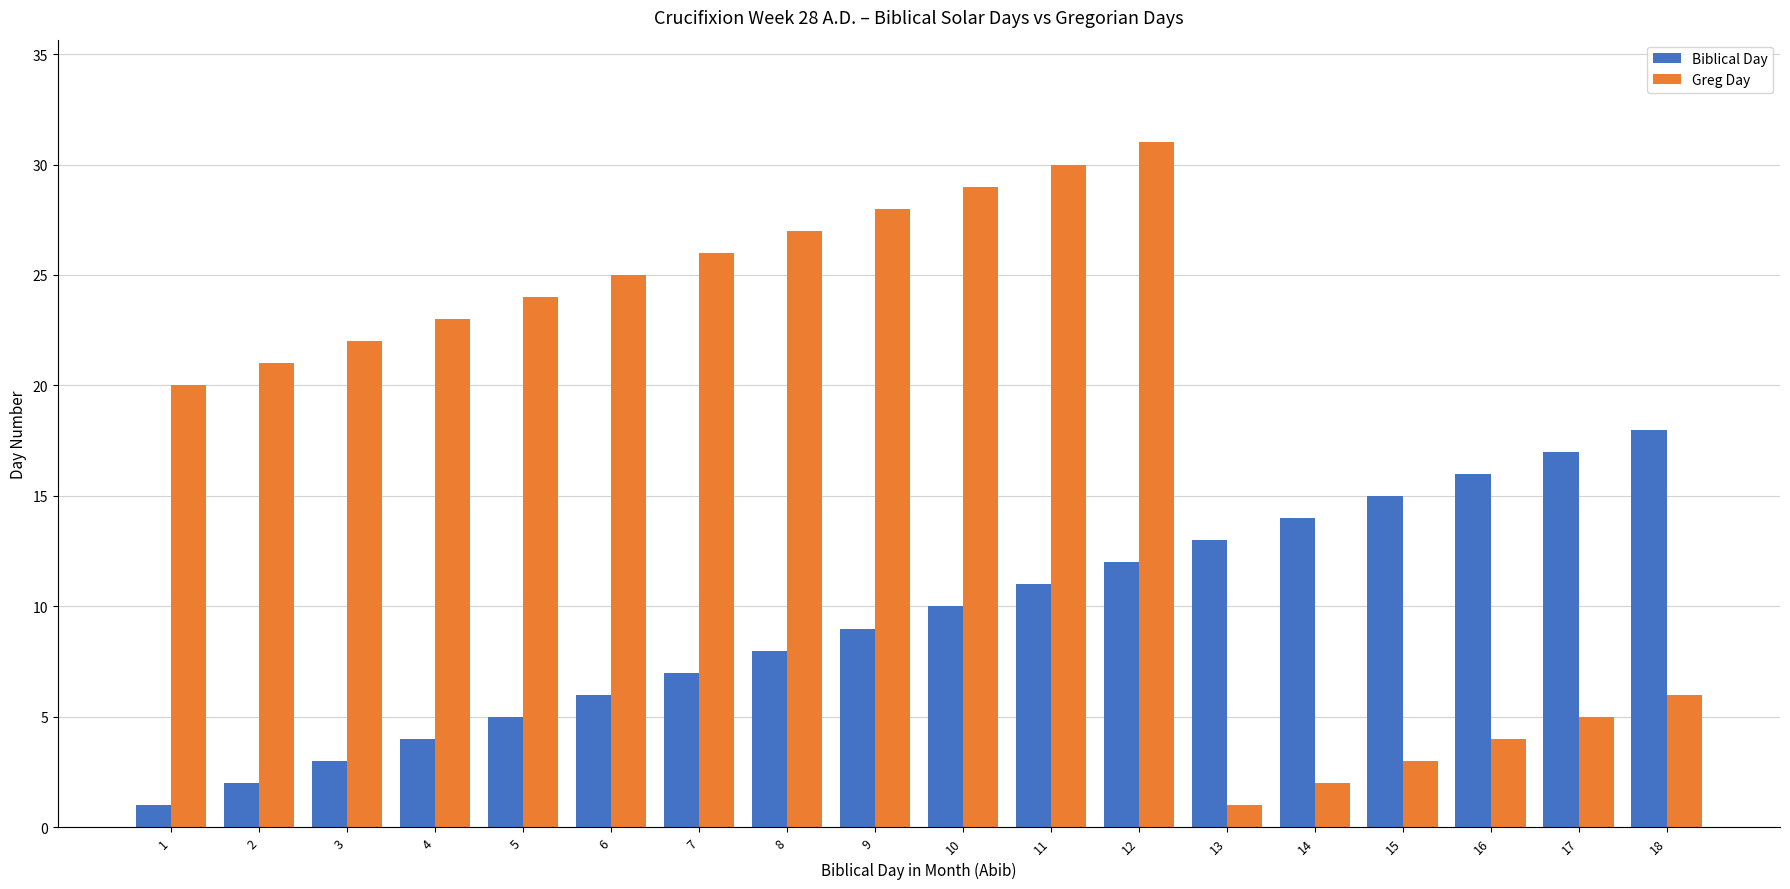

Which series changed the most between 5 and 13?

Greg Day